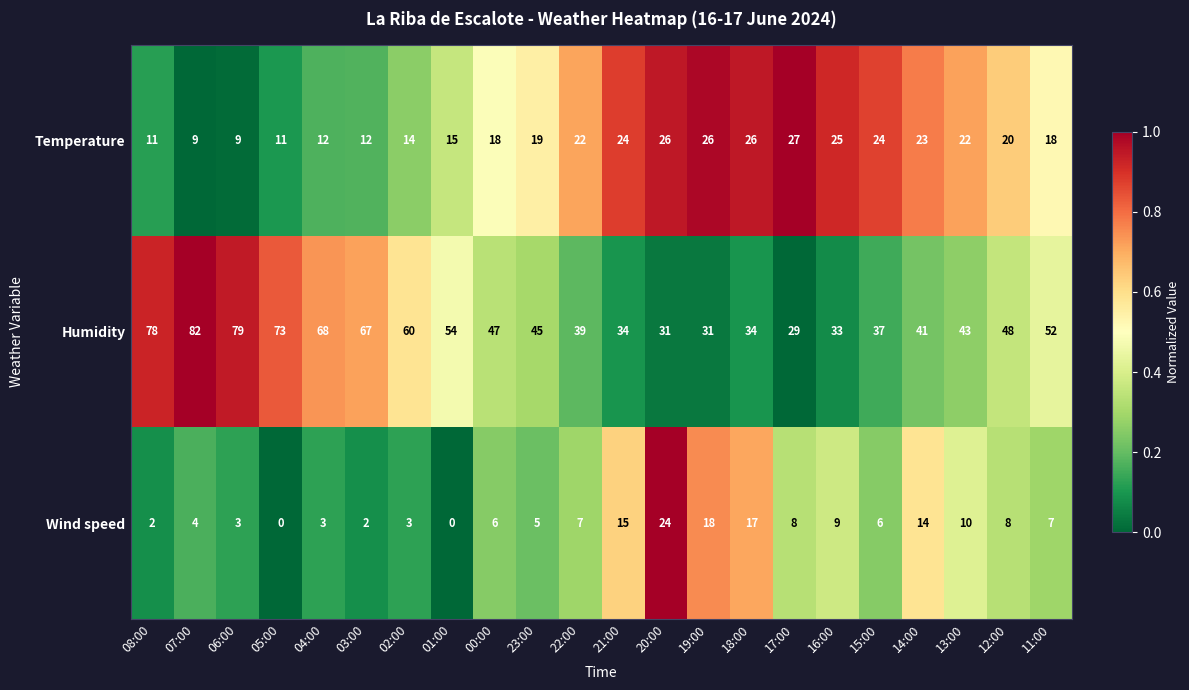

Which category has the highest value in the Wind speed series?

20:00